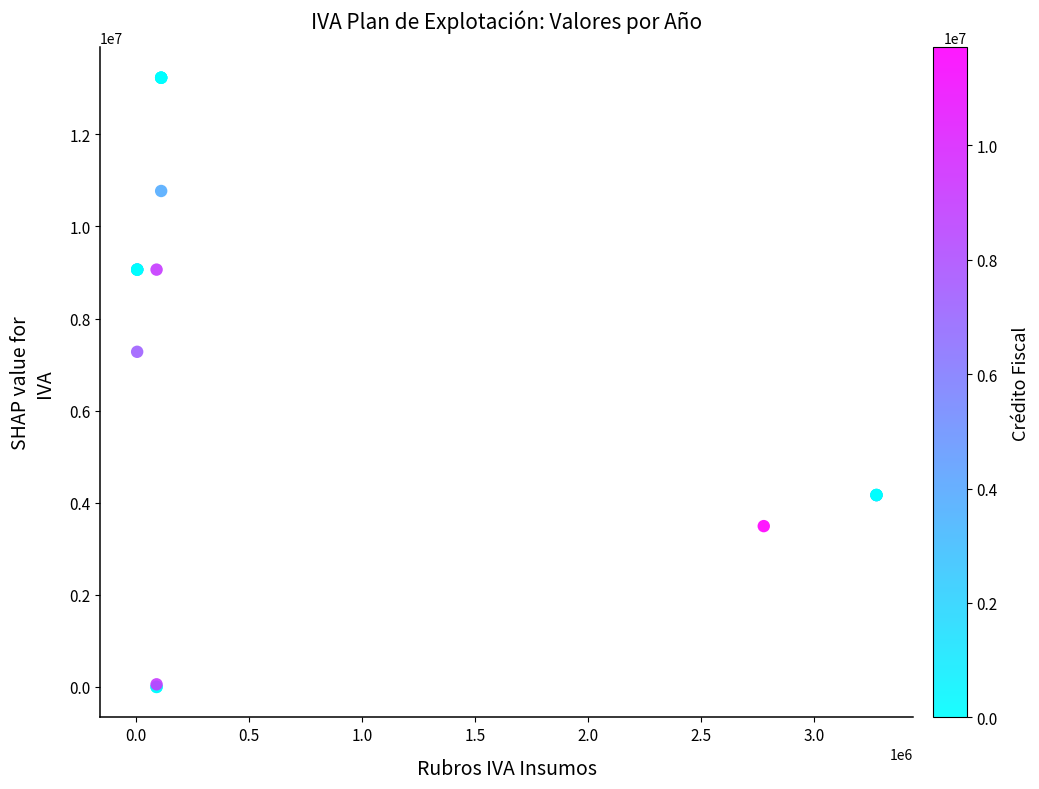

What Y value in the scatter plot is closest to 6615000?

7277712.6